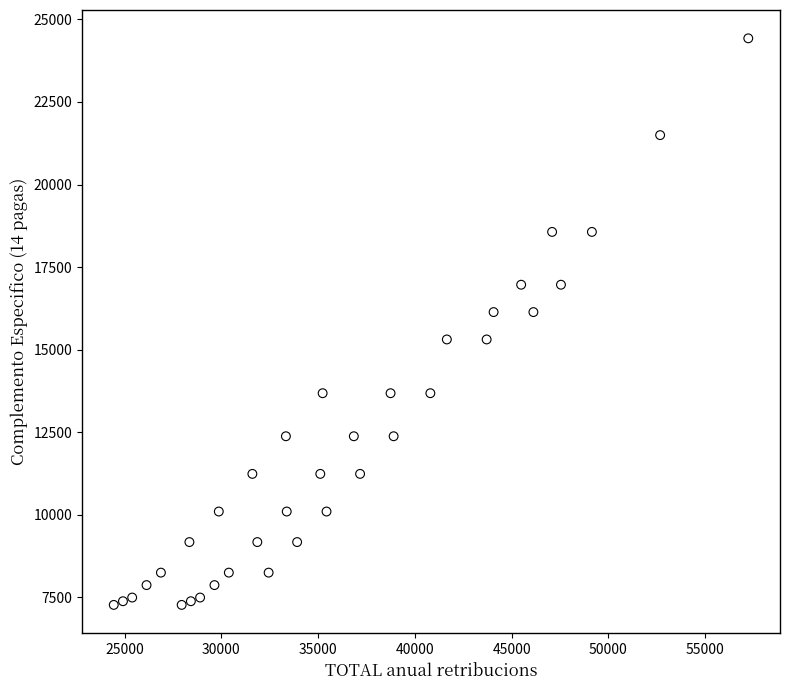

What is the range of X values (max minus min)?

32791.4